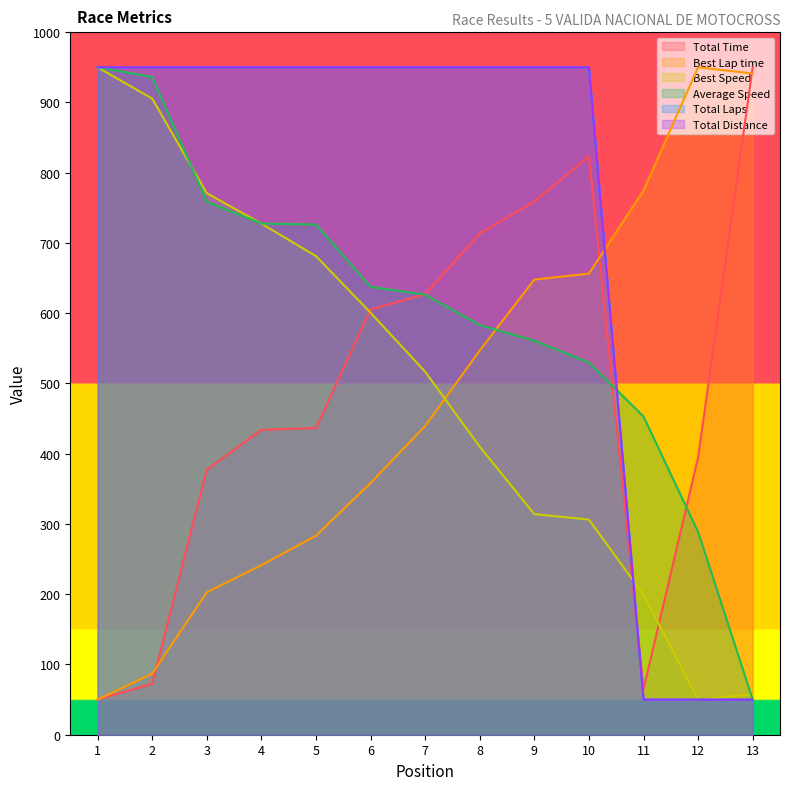

How many values in the Total Laps series are below 950?

3